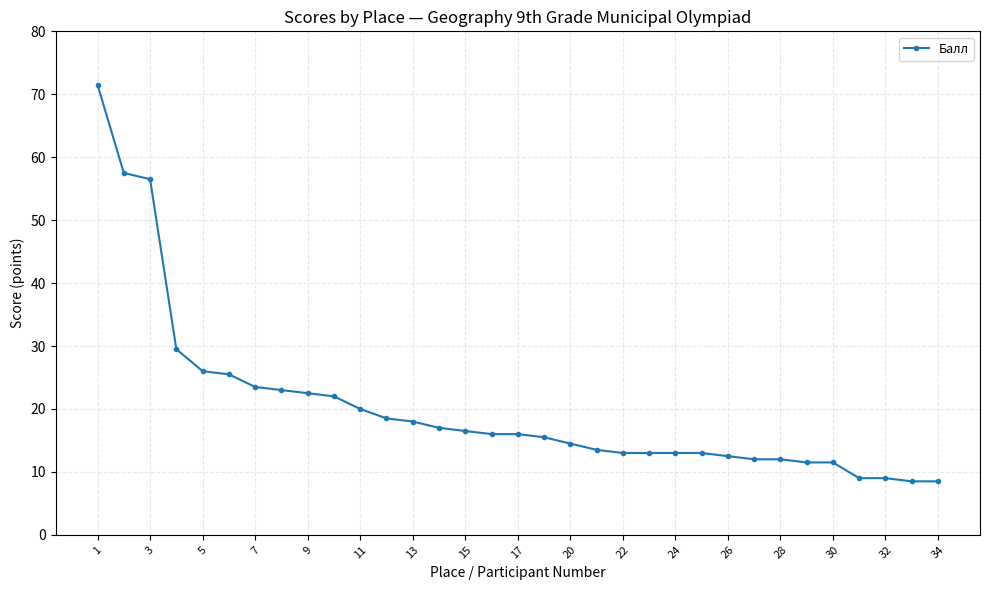

What is the value of the 7th point from the left?

23.5